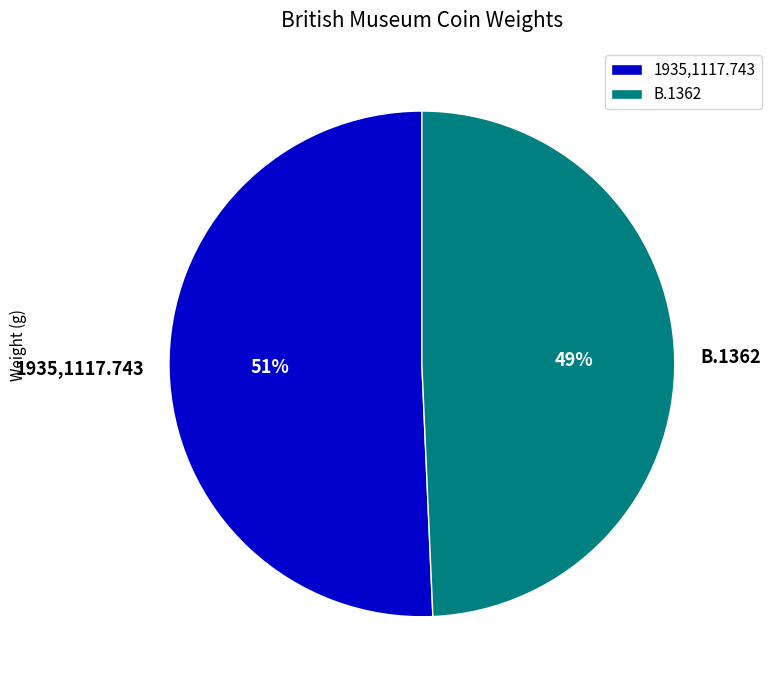

The 1935,1117.743 slice represents 60% of the pie. True or false?

False